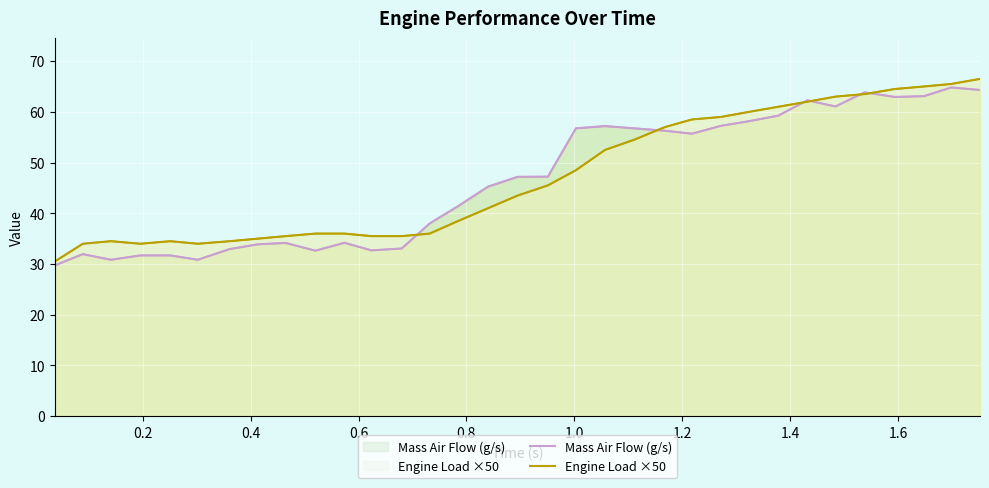

Rank the series by their maximum value, from highest to lowest.

Engine Load ×50, Mass Air Flow (g/s)